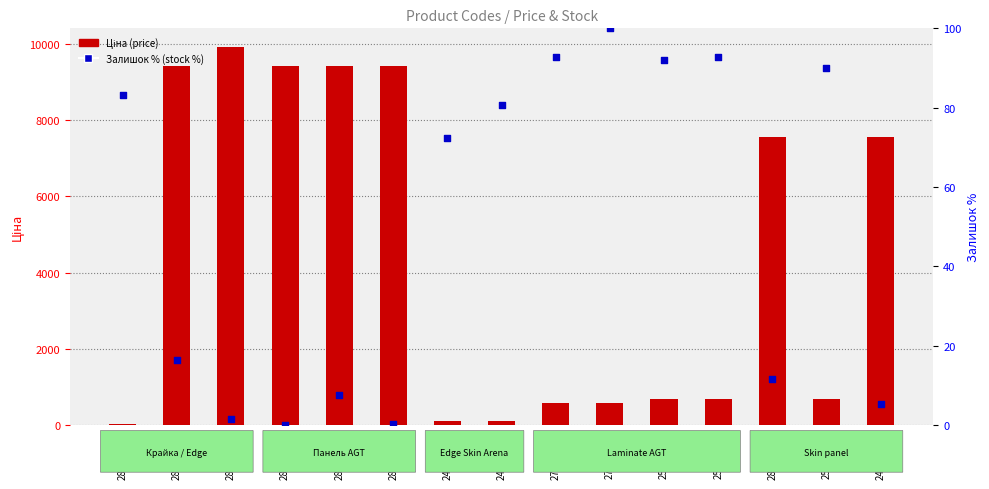

Which series has the largest total across all categories?

Ціна (price)